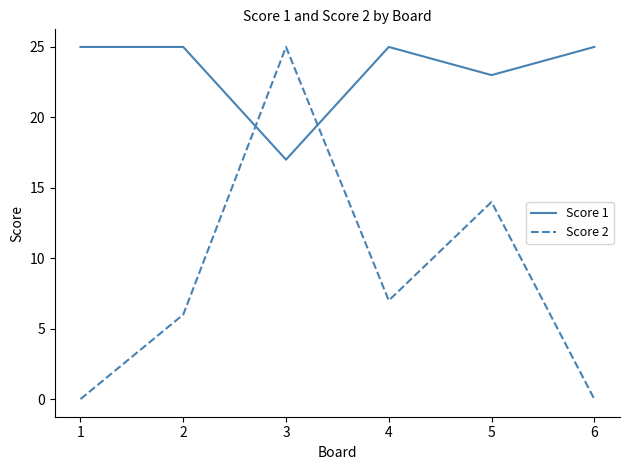

Is this an area chart (filled region under the line)?

No